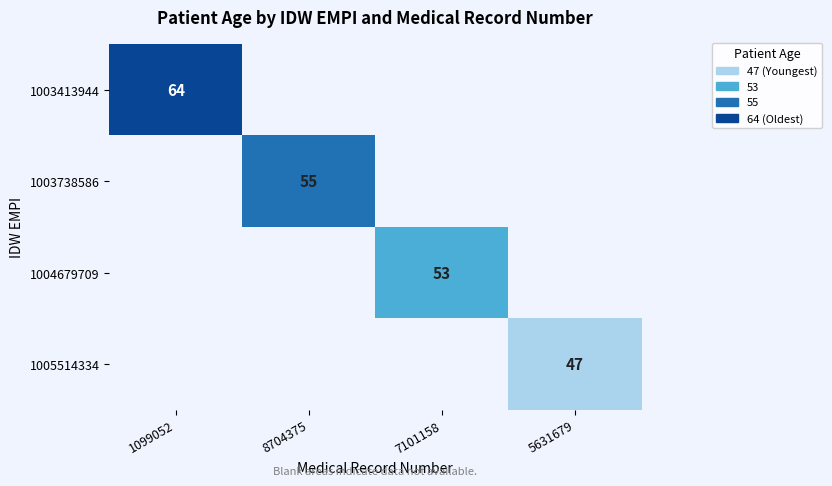

The value of 1005514334 at 5631679 is 47. True or false?

True